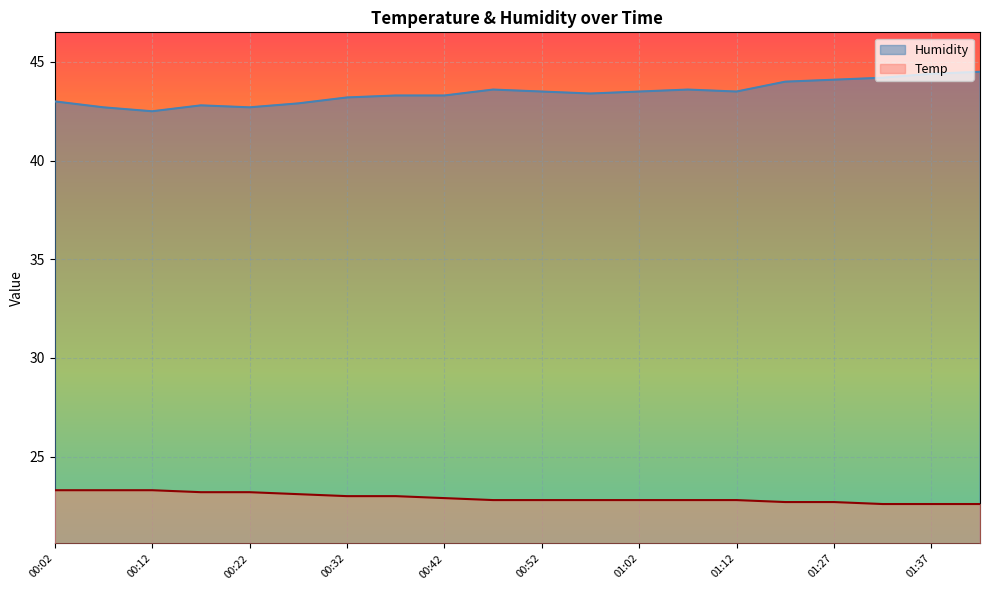

What is the difference between the Humidity values at 00:57 and 00:32?

0.2